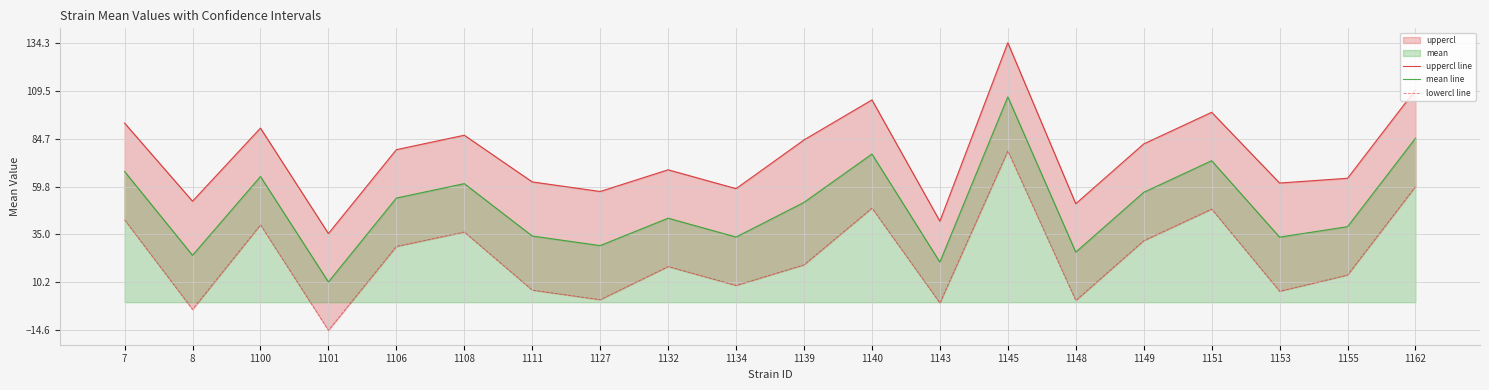

What is the average value of the lowercl line series?

23.5